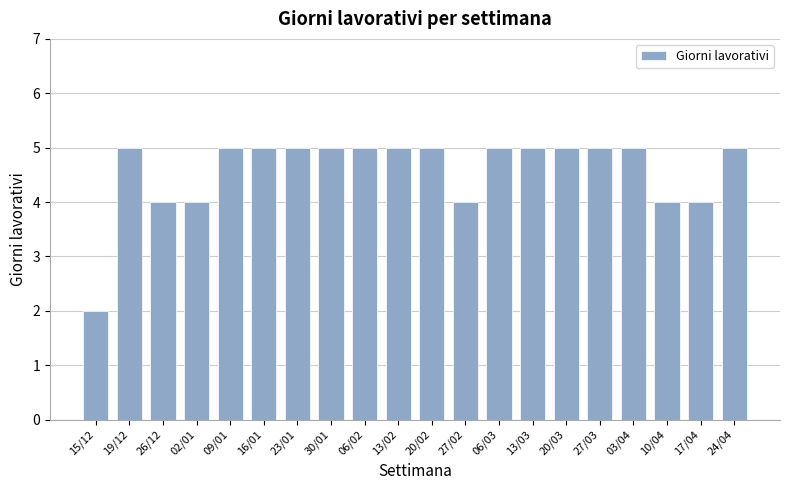

Reading right to left, transcribe all the data shown in this chart.

5	4	4	5	5	5	5	5	4	5	5	5	5	5	5	5	4	4	5	2